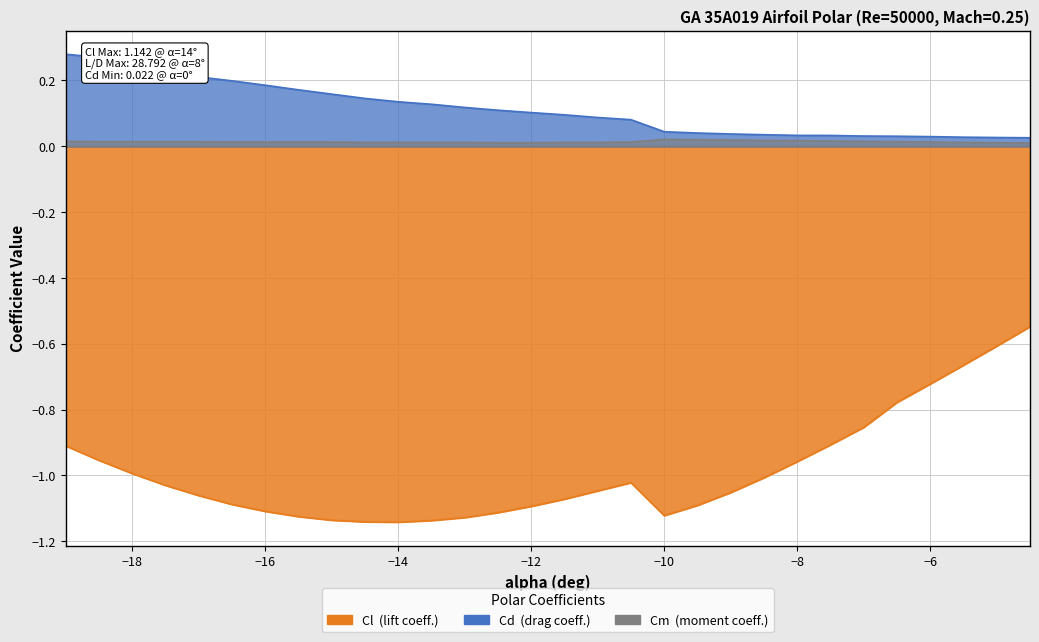

What is the average value of the Cl series?

-1.0